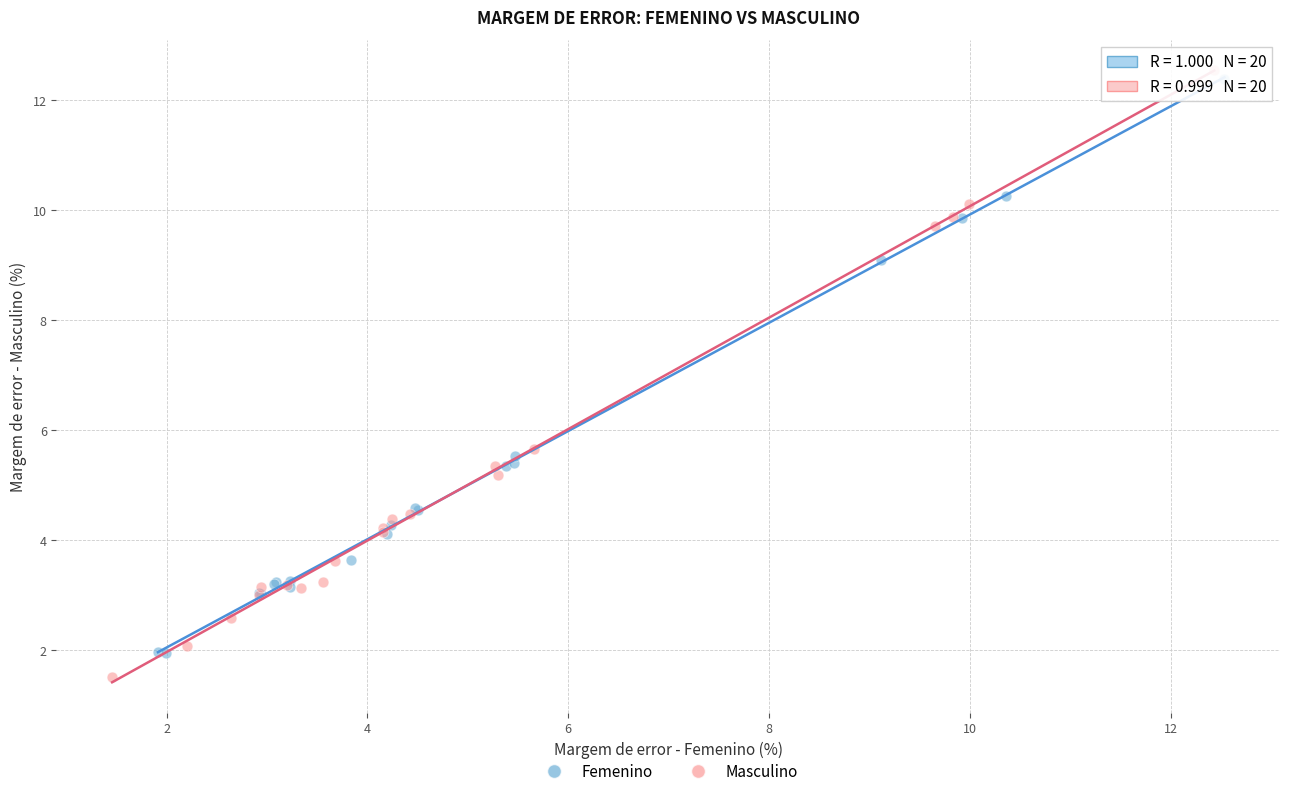

Which series has the widest spread of Y values?

Masculino